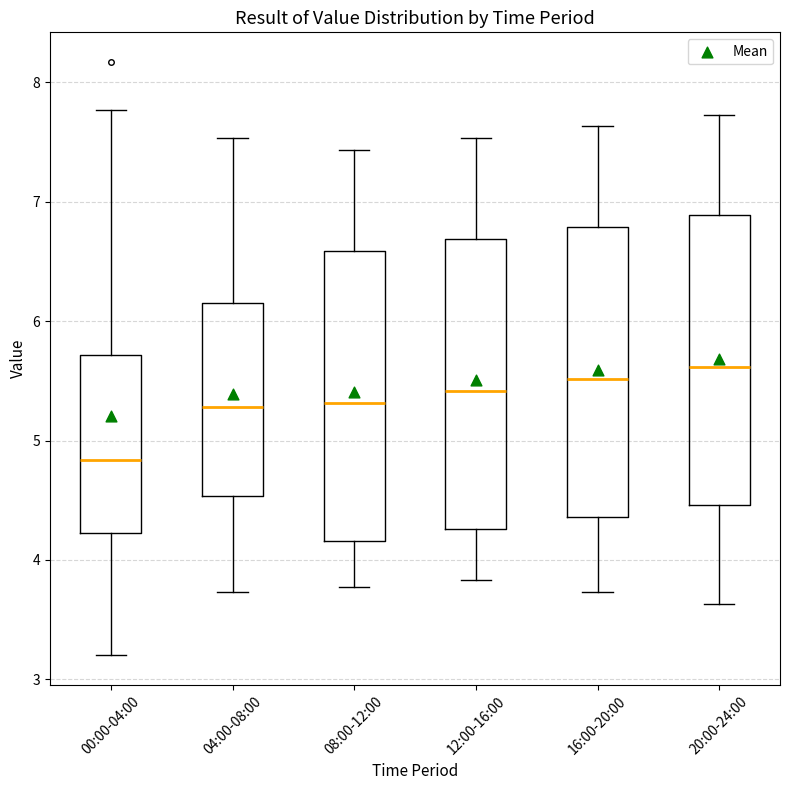

Reading left to right, read every box against the y-axis: the position of its median line, the range the box covers, and the ends of its whiskers. The values are not printed on the chart, so give them approximately, as read against the axis.

00:00-04:00: median 4.8, box 4.2 to 5.7, whiskers 3.2 to 7.8
04:00-08:00: median 5.3, box 4.5 to 6.2, whiskers 3.7 to 7.5
08:00-12:00: median 5.3, box 4.2 to 6.6, whiskers 3.8 to 7.4
12:00-16:00: median 5.4, box 4.3 to 6.7, whiskers 3.8 to 7.5
16:00-20:00: median 5.5, box 4.4 to 6.8, whiskers 3.7 to 7.6
20:00-24:00: median 5.6, box 4.5 to 6.9, whiskers 3.6 to 7.7